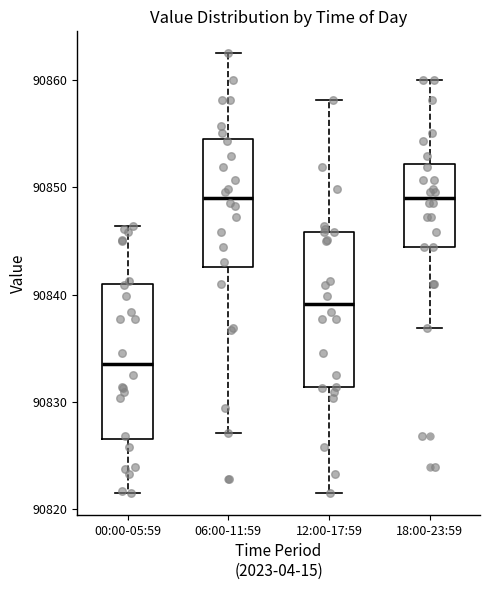

Reading left to right, read every box against the y-axis: the position of its median line, the range the box covers, and the ends of its whiskers. The values are not printed on the chart, so give them approximately, as read against the axis.

00:00-05:59: median 90834, box 90827 to 90841, whiskers 90822 to 90846
06:00-11:59: median 90849, box 90843 to 90854, whiskers 90827 to 90863
12:00-17:59: median 90839, box 90831 to 90846, whiskers 90822 to 90858
18:00-23:59: median 90849, box 90844 to 90852, whiskers 90837 to 90860